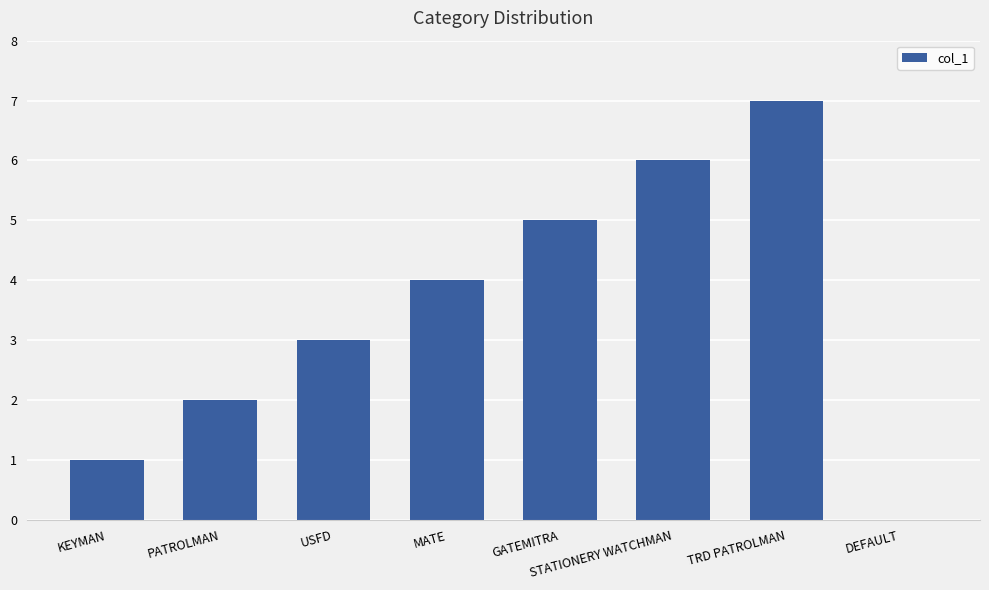

What is the sum of all values?

28